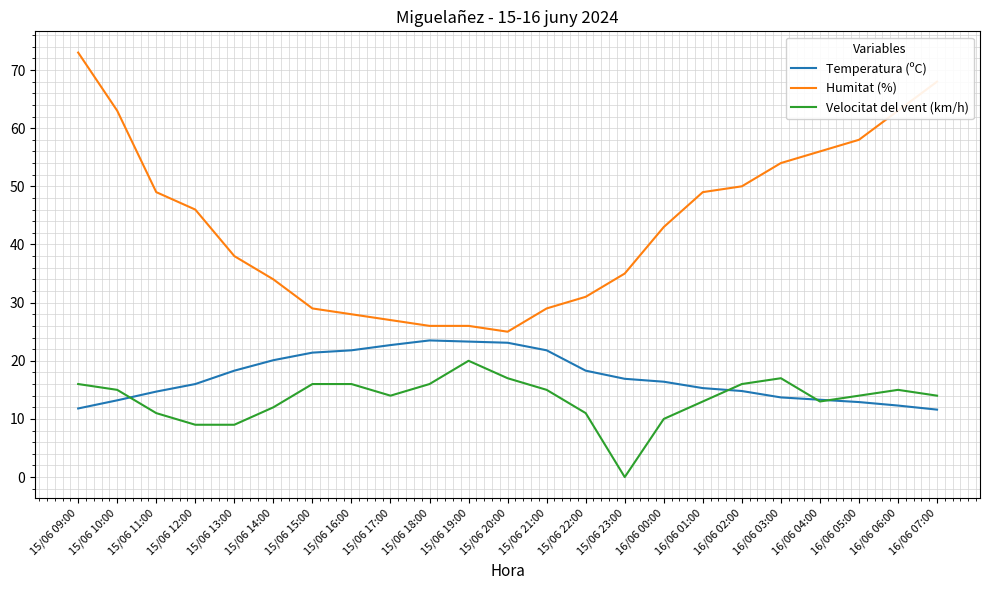

True or false: Velocitat del vent (km/h) and Humitat (%) cross at least once.

False